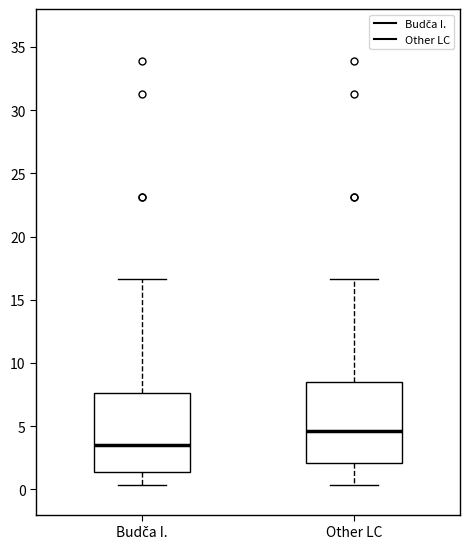

Reading left to right, read every box against the y-axis: the position of its median line, the range the box covers, and the ends of its whiskers. The values are not printed on the chart, so give them approximately, as read against the axis.

Budča I.: median 3.5, box 1.5 to 7.5, whiskers 0.5 to 16.5
Other LC: median 4.5, box 2.0 to 8.5, whiskers 0.5 to 16.5